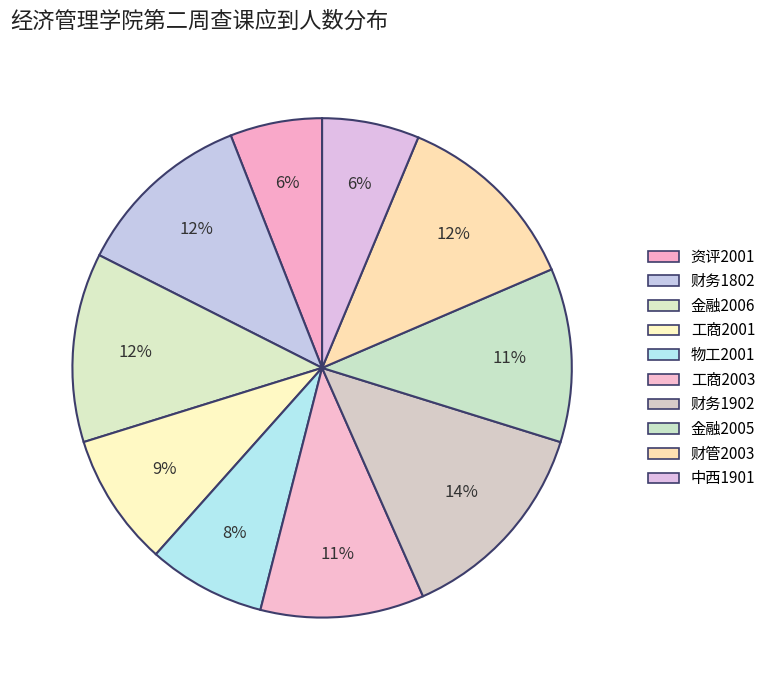

What is the smallest slice in the pie chart?

资评2001